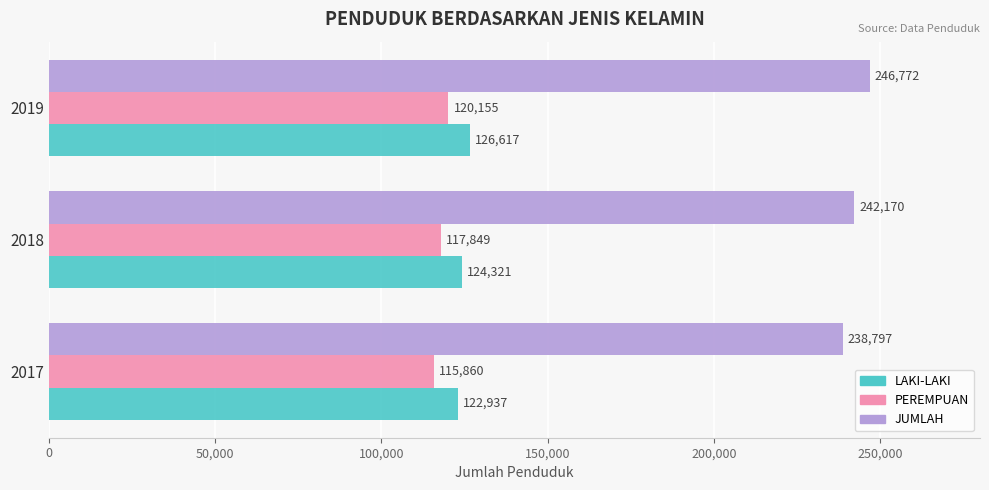

Which series has the largest total across all categories?

JUMLAH